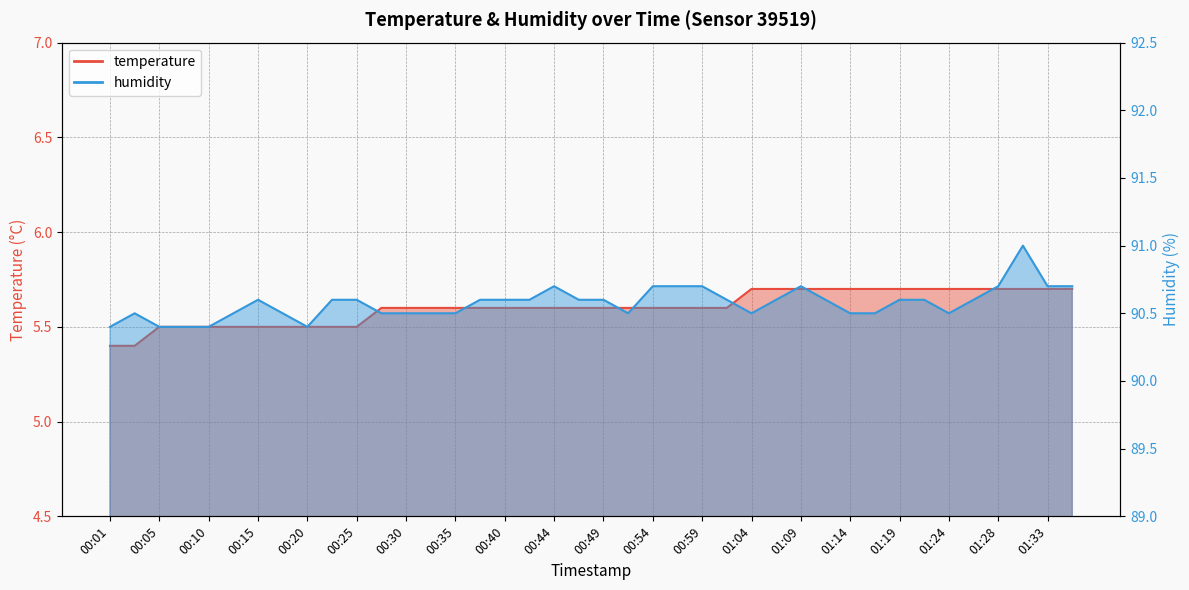

The value of temperature at 00:30 is 8.4. True or false?

False